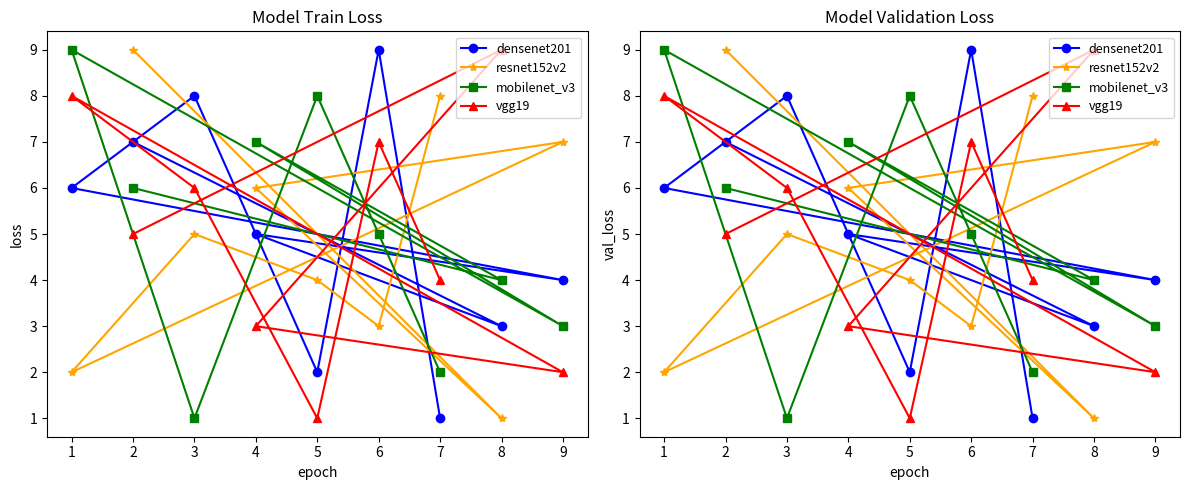

True or false: mobilenet_v3 has more than 0 points higher than both neighbors.

True